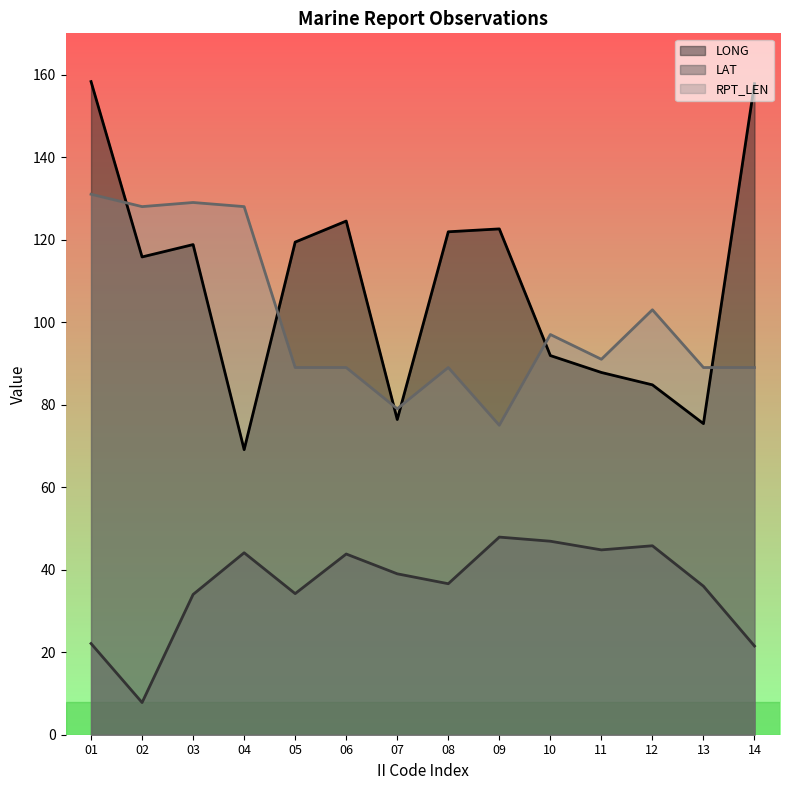

Between 05 and 07, which series saw the biggest shift?

LONG